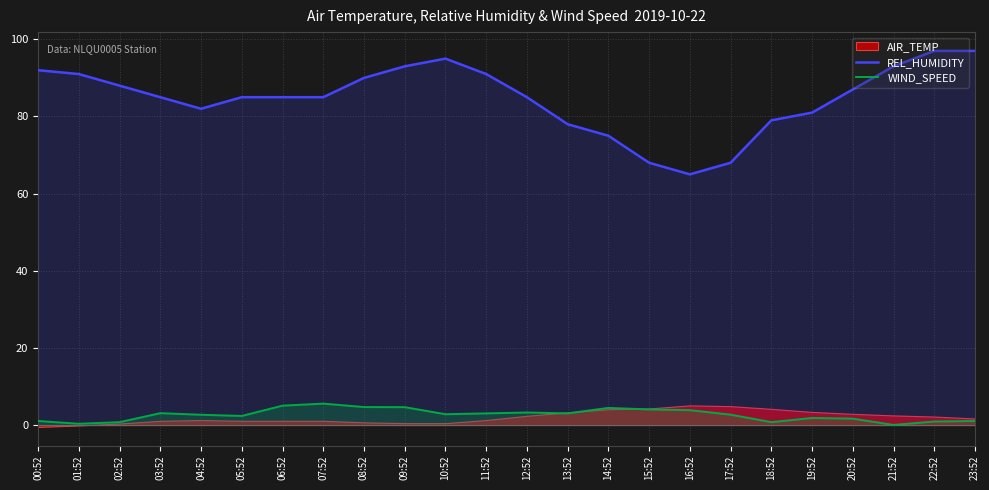

Is the value of REL_HUMIDITY at 03:52 greater than the value of WIND_SPEED at 04:52?

Yes